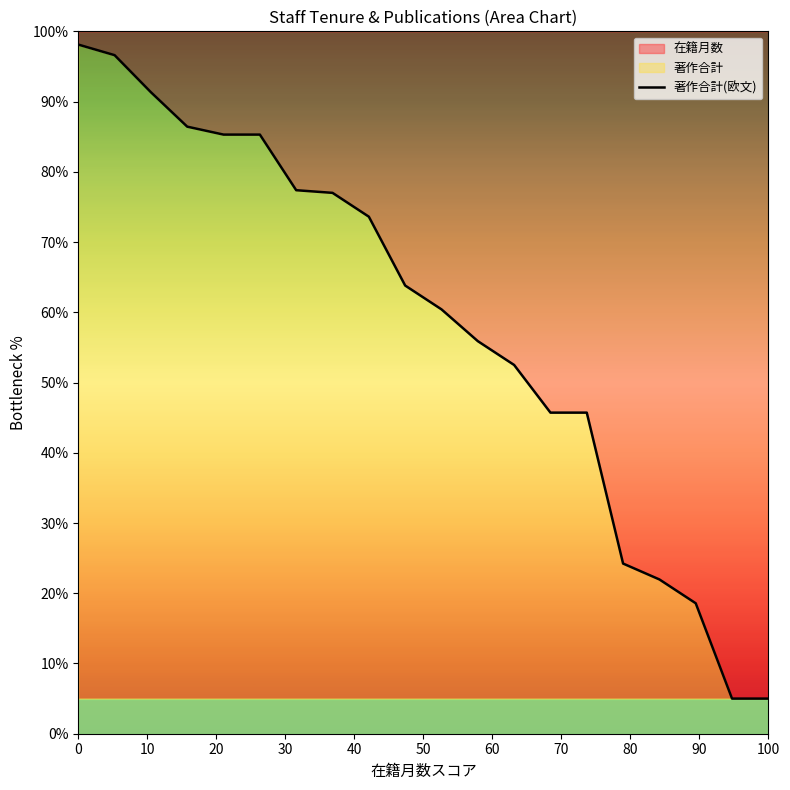

Is this an area chart (filled region under the line)?

No